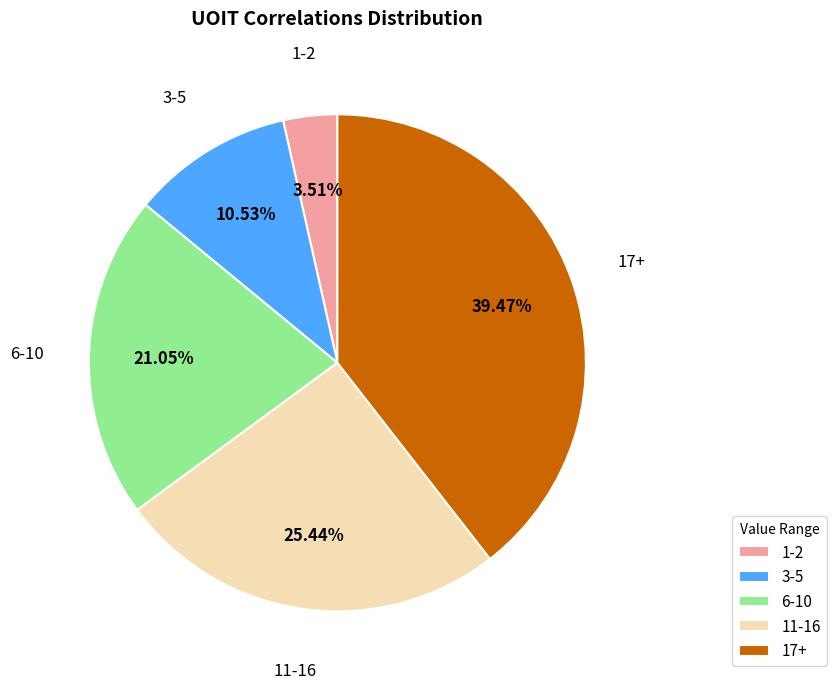

Between 11-16 and 6-10, which is larger?

11-16